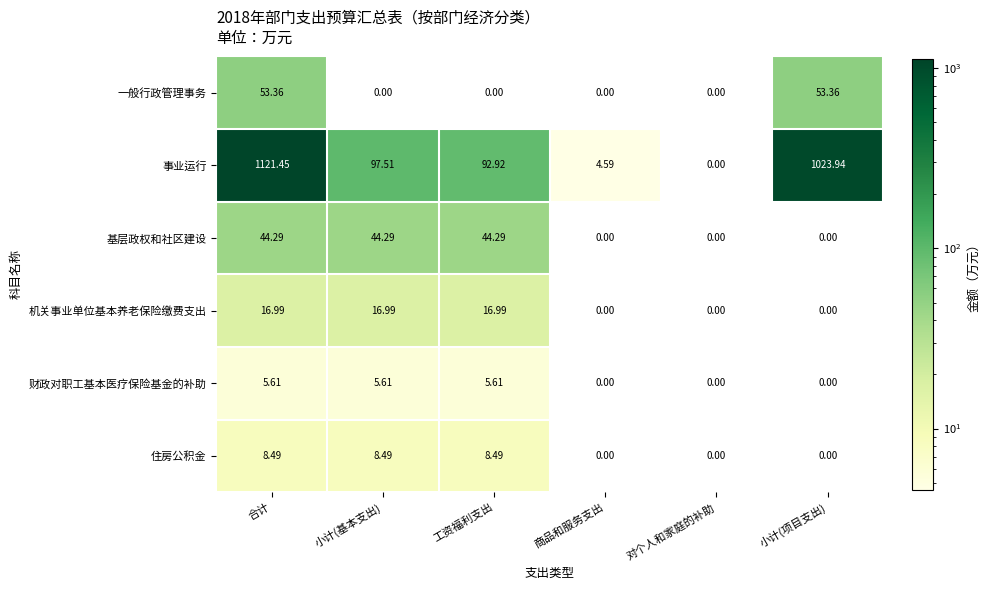

Which category has the highest value across all series?

合计